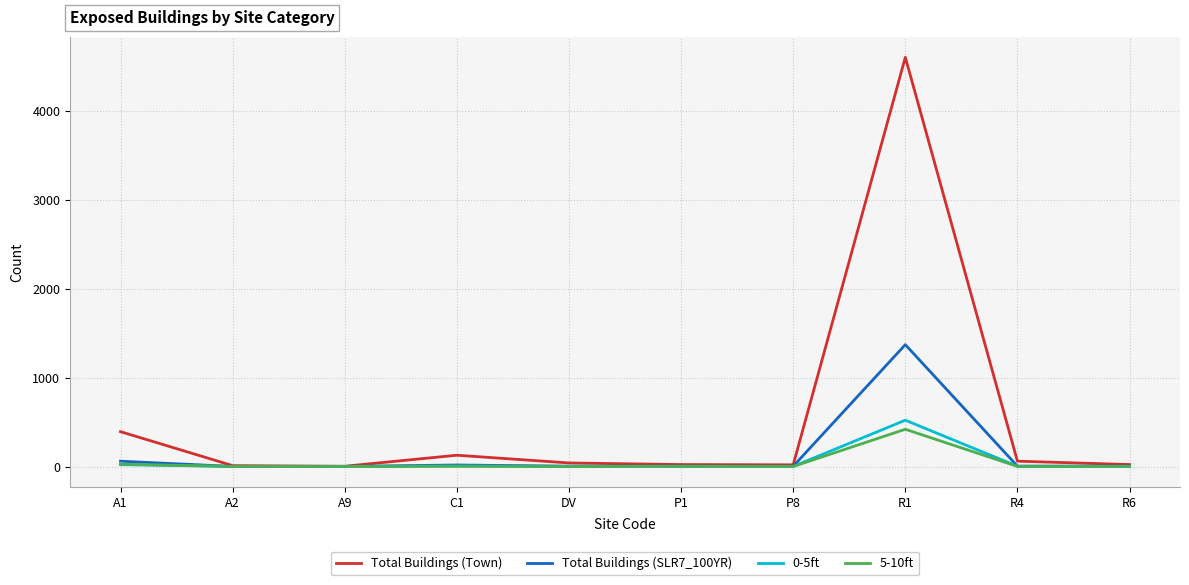

What is the spread (max minus min) of values at R4?

59